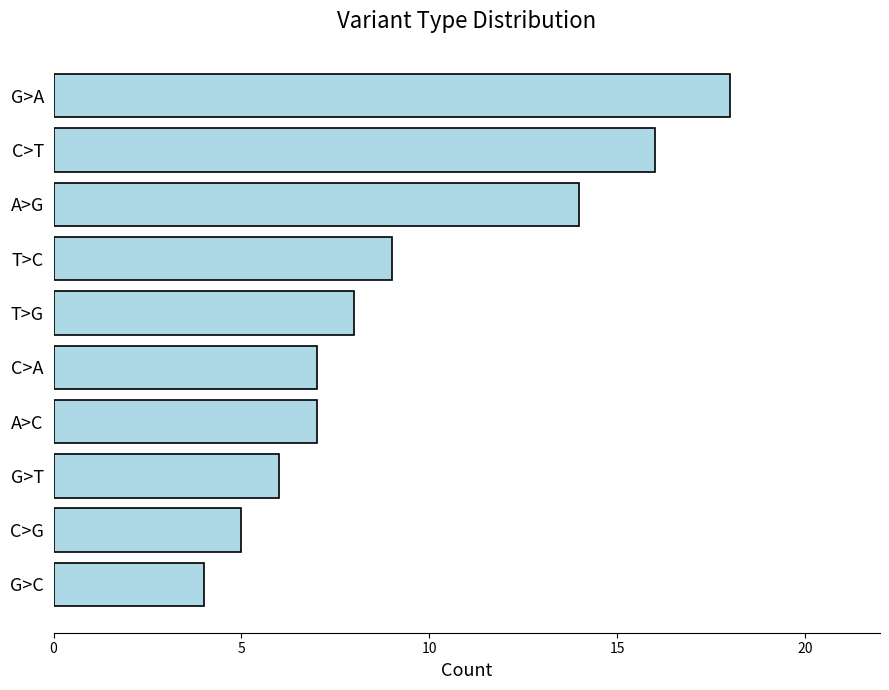

What is the value of the 3rd bar from the top?

14